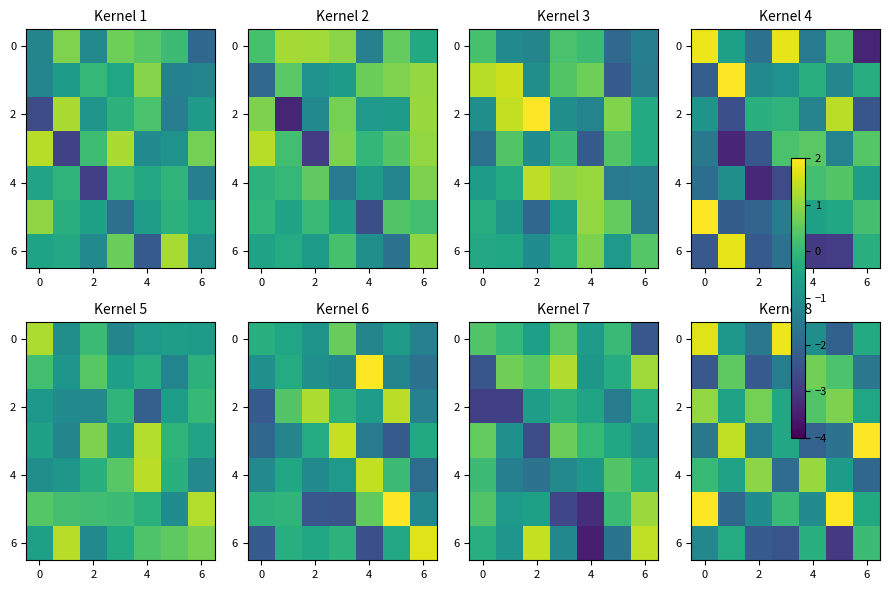

How many data points does each series have?

7